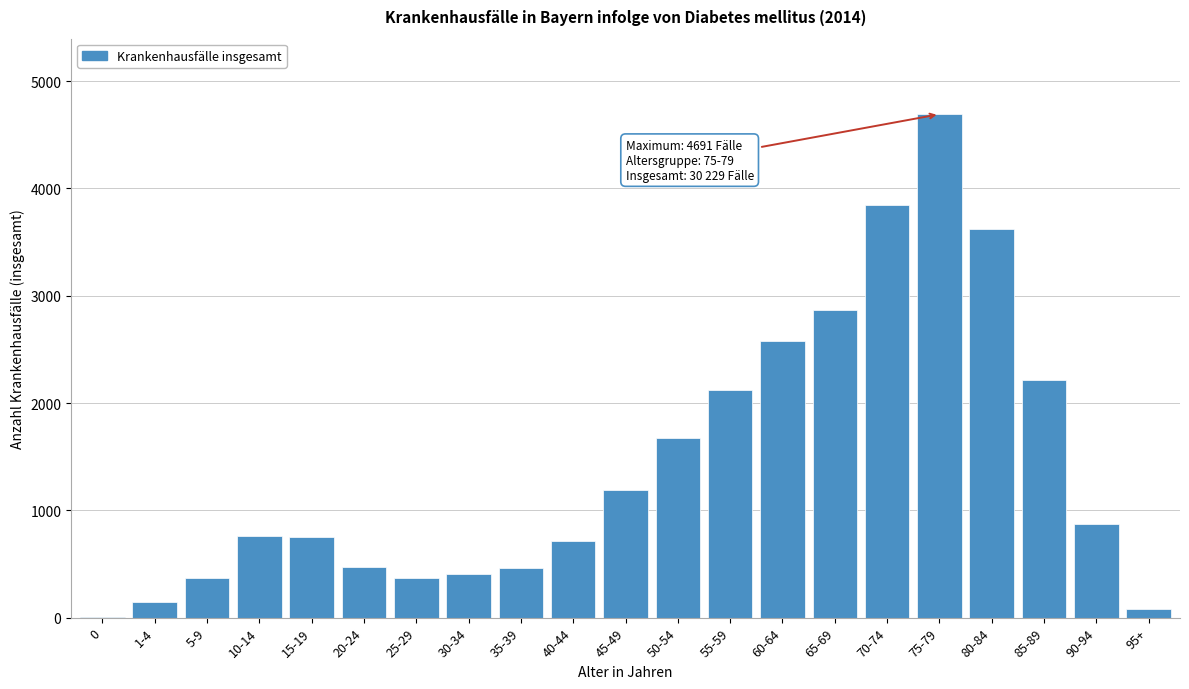

What is the sum of all values?

30229